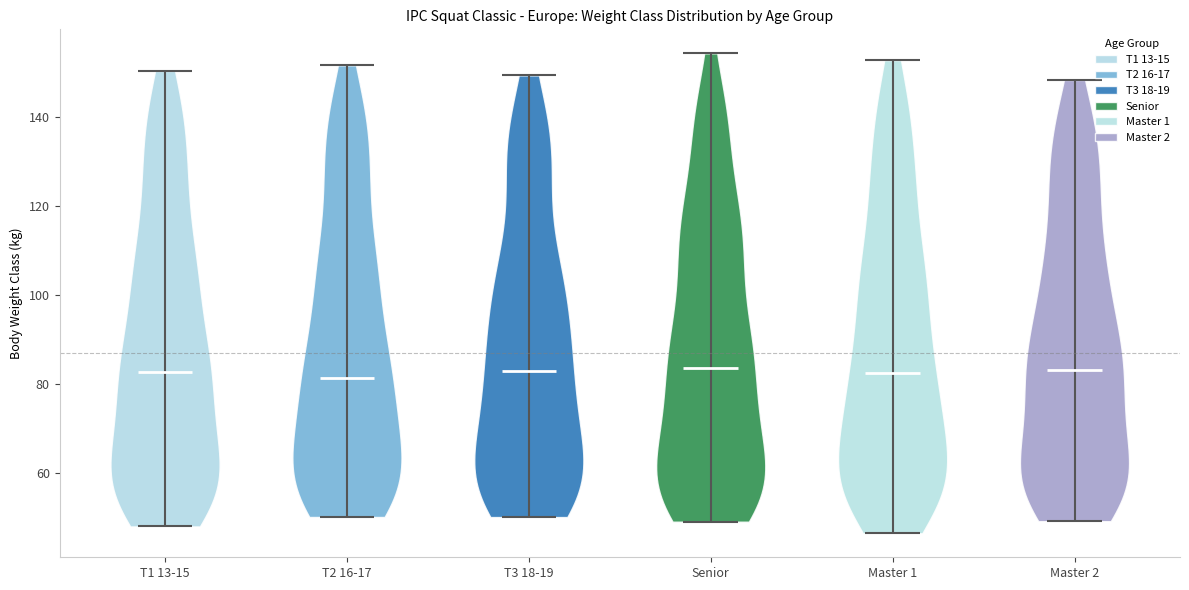

Where does the median line of the violin for Master 2 sit on the y-axis? The values are not printed on the chart, so give them approximately, as read against the axis.

84